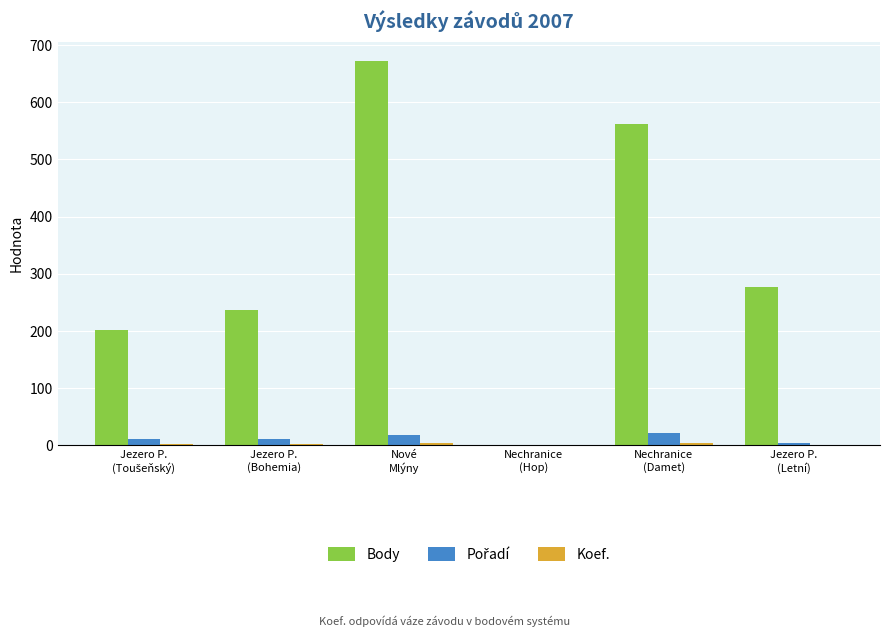

Which series has the largest total across all categories?

Body